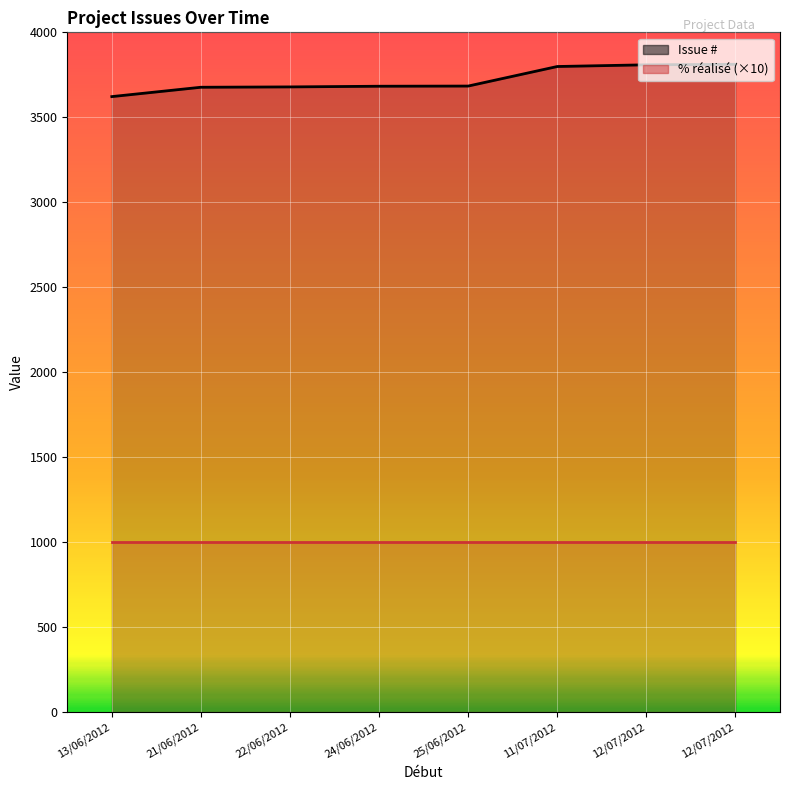

Is it true that the value at 12/07/2012 is 2649?

False